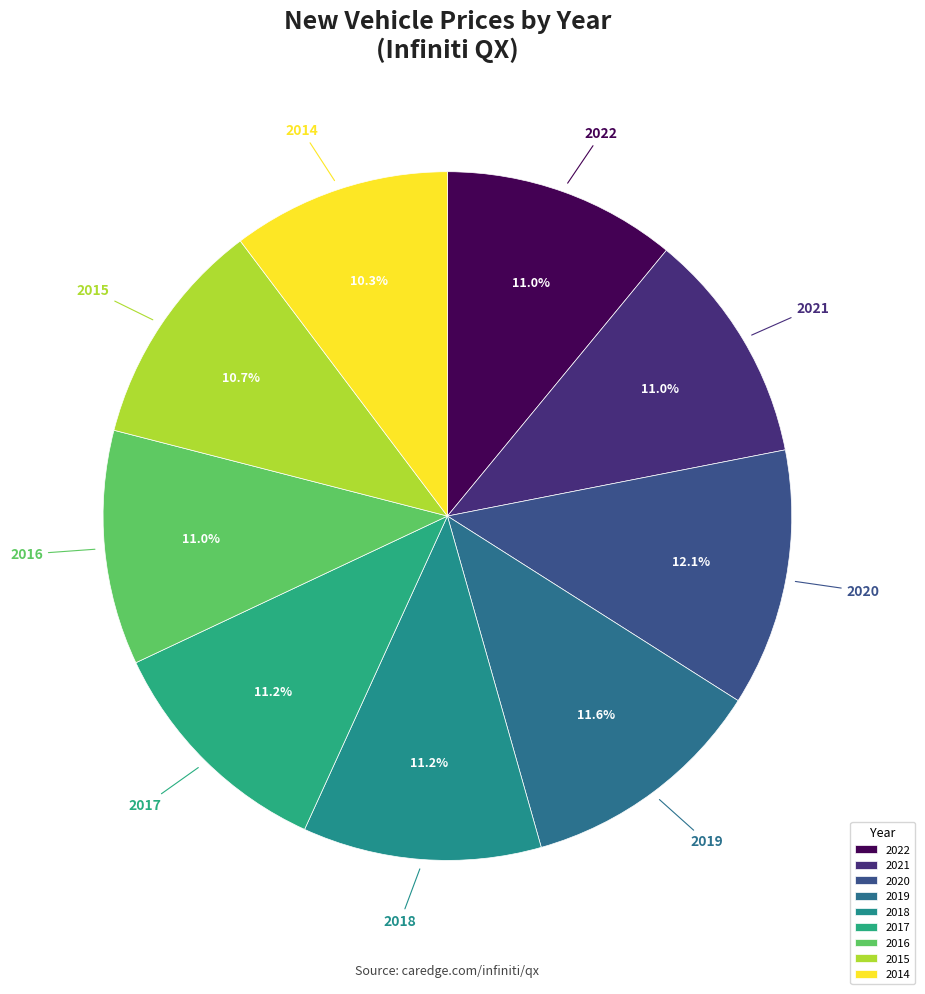

How much of the chart is everything except 2016?

89.0%